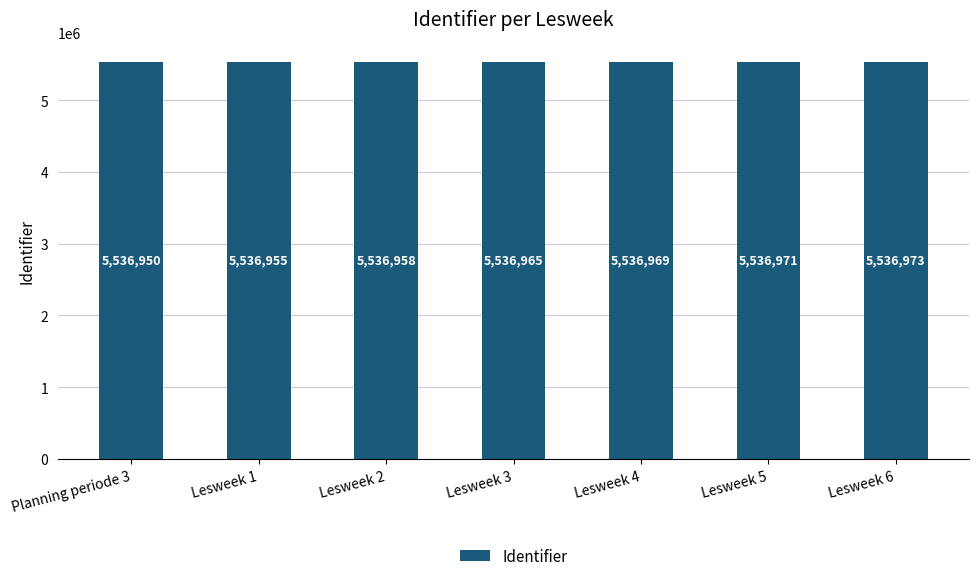

Reading left to right, transcribe all the data shown in this chart.

5536950	5536955	5536958	5536965	5536969	5536971	5536973